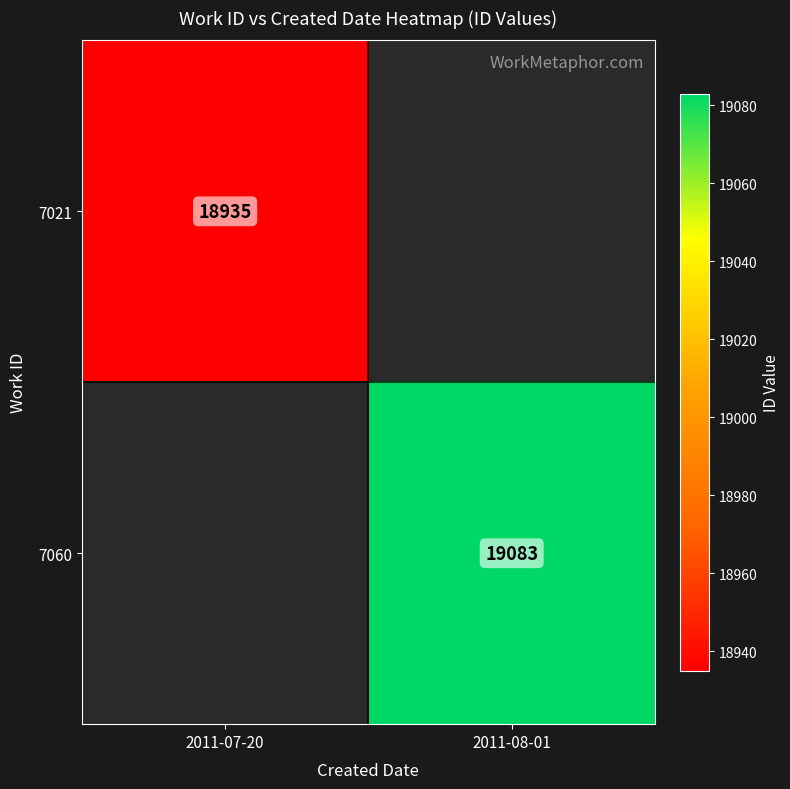

The 7021 series shows 18935 at 2011-07-20. True or false?

True